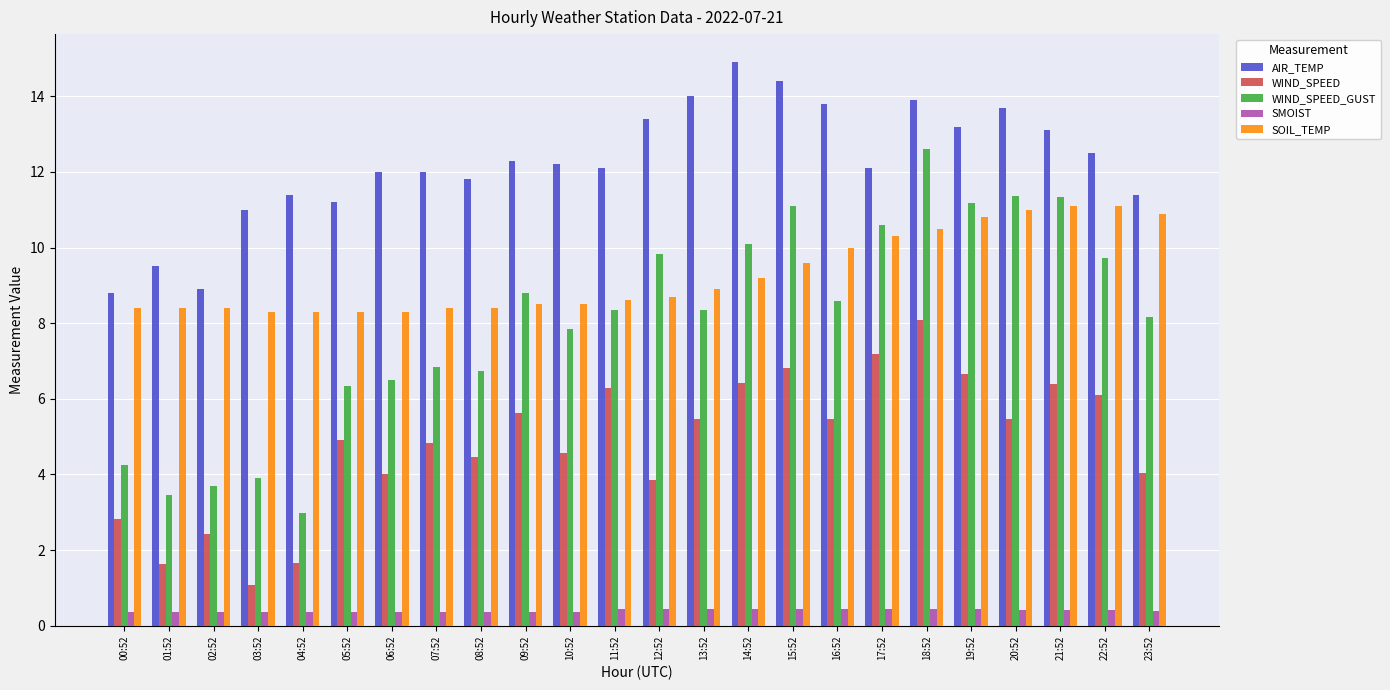

The SOIL_TEMP series shows 8.4 at 01:52. True or false?

True